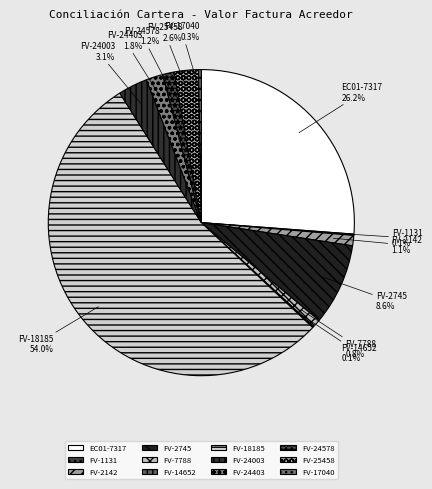

How much of the chart is everything except FV-7788?

99.2%